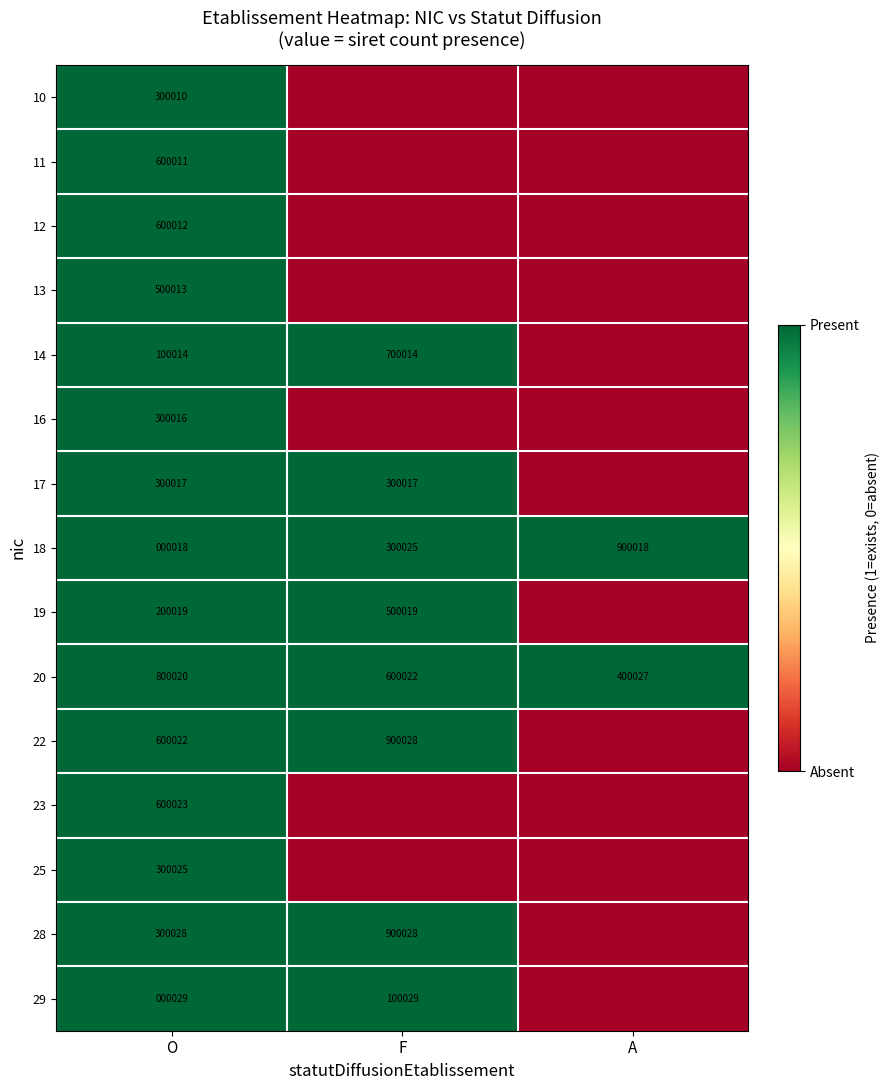

Which category has the highest value across all series?

O